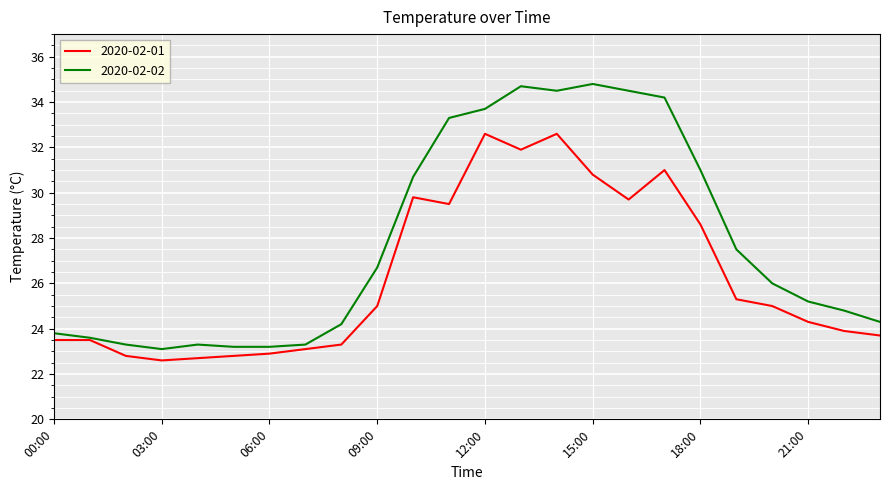

What is the greatest value displayed?

34.8